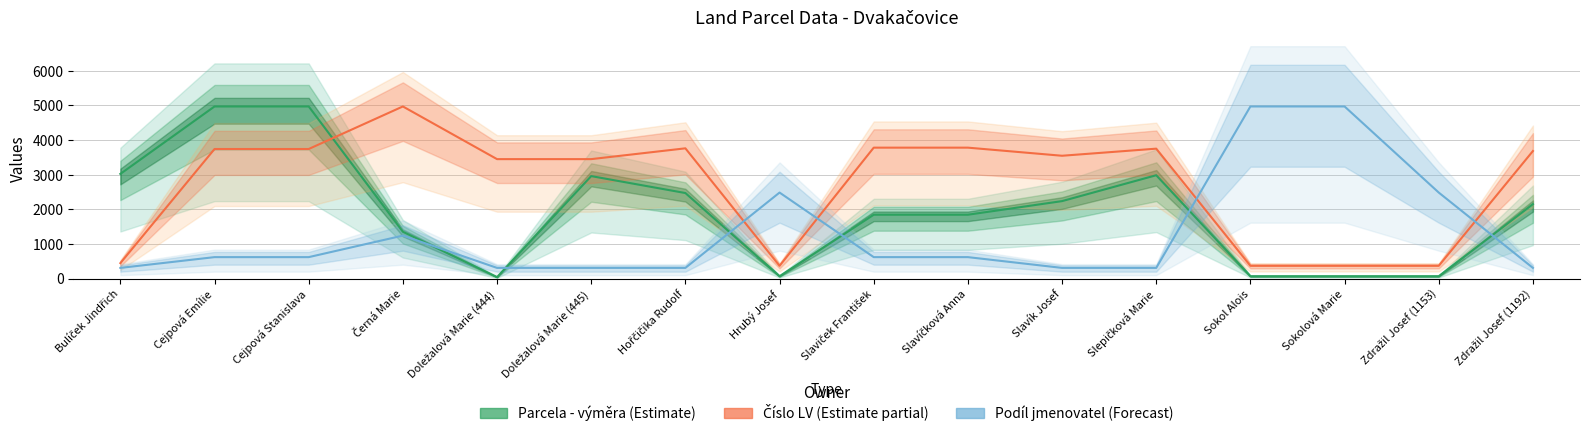

Which category has the highest value across all series?

Cejpová Emílie